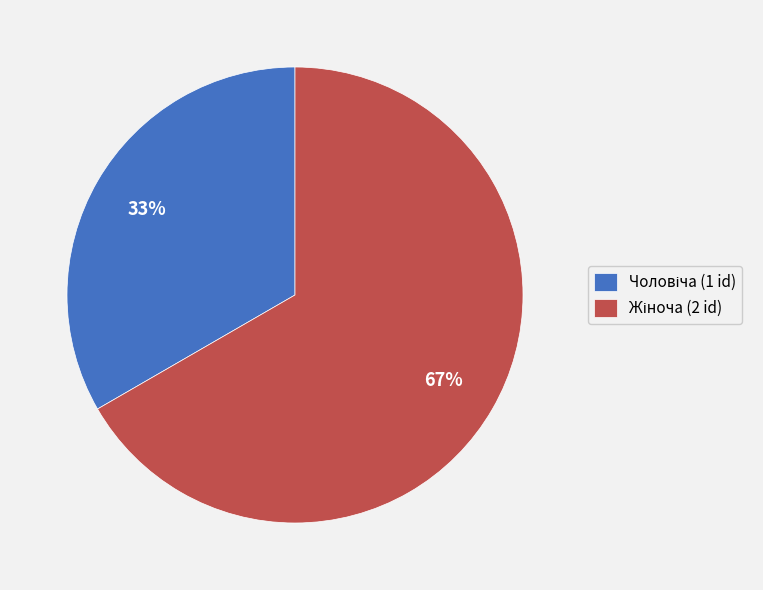

Does any single category account for the majority?

Yes